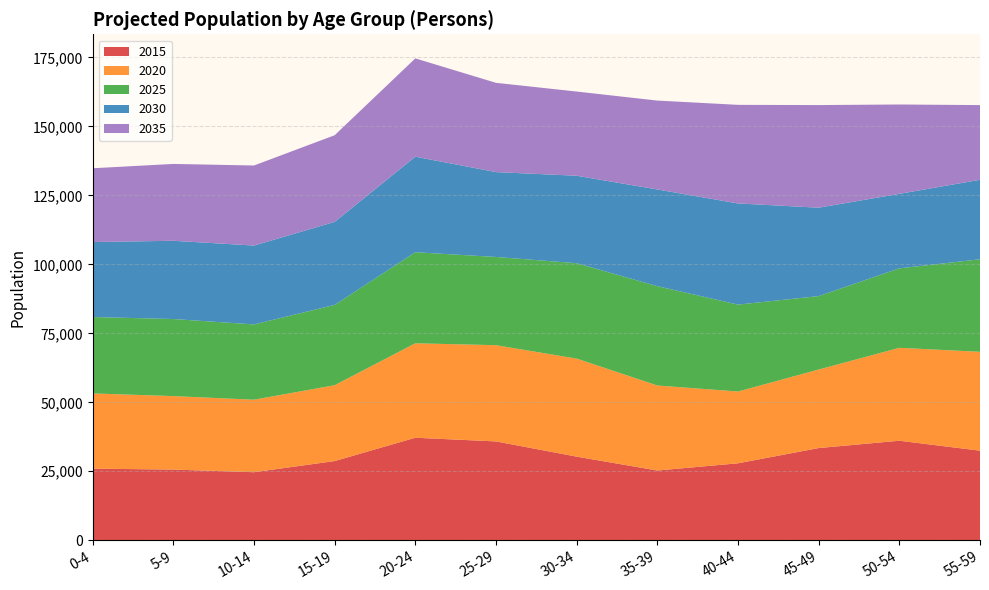

Reading left to right, list all the values displayed in this chart.

2015: 25960	25620	24670	28710	37160	35830	30310	25280	27900	33420	36080	32470
2020: 27260	26630	26270	27490	34230	34870	35530	30810	26010	28460	33670	35830
2025: 27690	27930	27290	29090	33000	31970	34570	36000	31500	26610	28800	33530
2030: 27180	28360	28580	30100	34620	30760	31700	35050	36660	32040	27000	28810
2035: 26730	27850	29010	31400	35630	32350	30510	32210	35730	37190	32380	27070